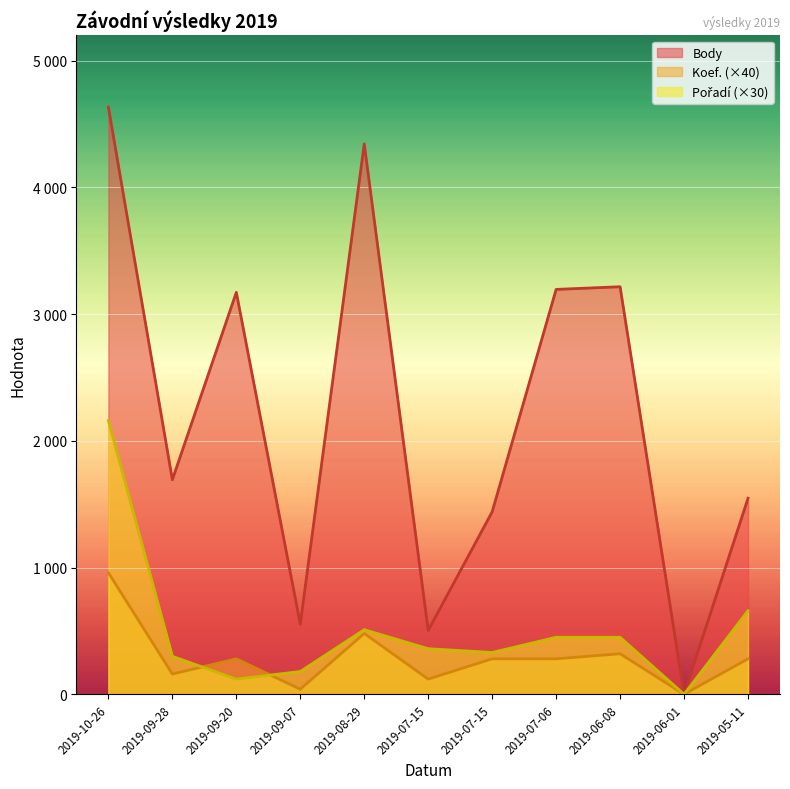

Which series has the widest spread of values?

Body